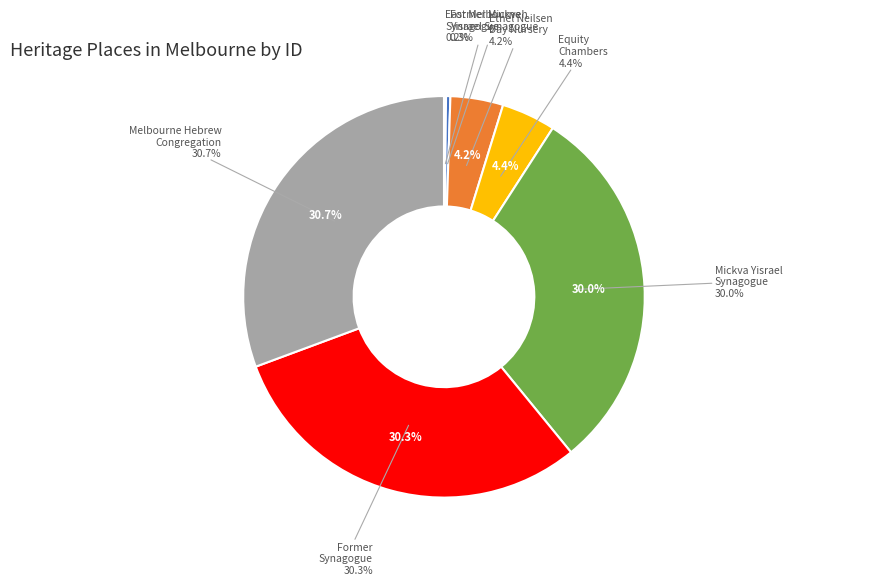

What is the largest slice in the pie chart?

Synagogue - Melbourne Hebrew Congregation